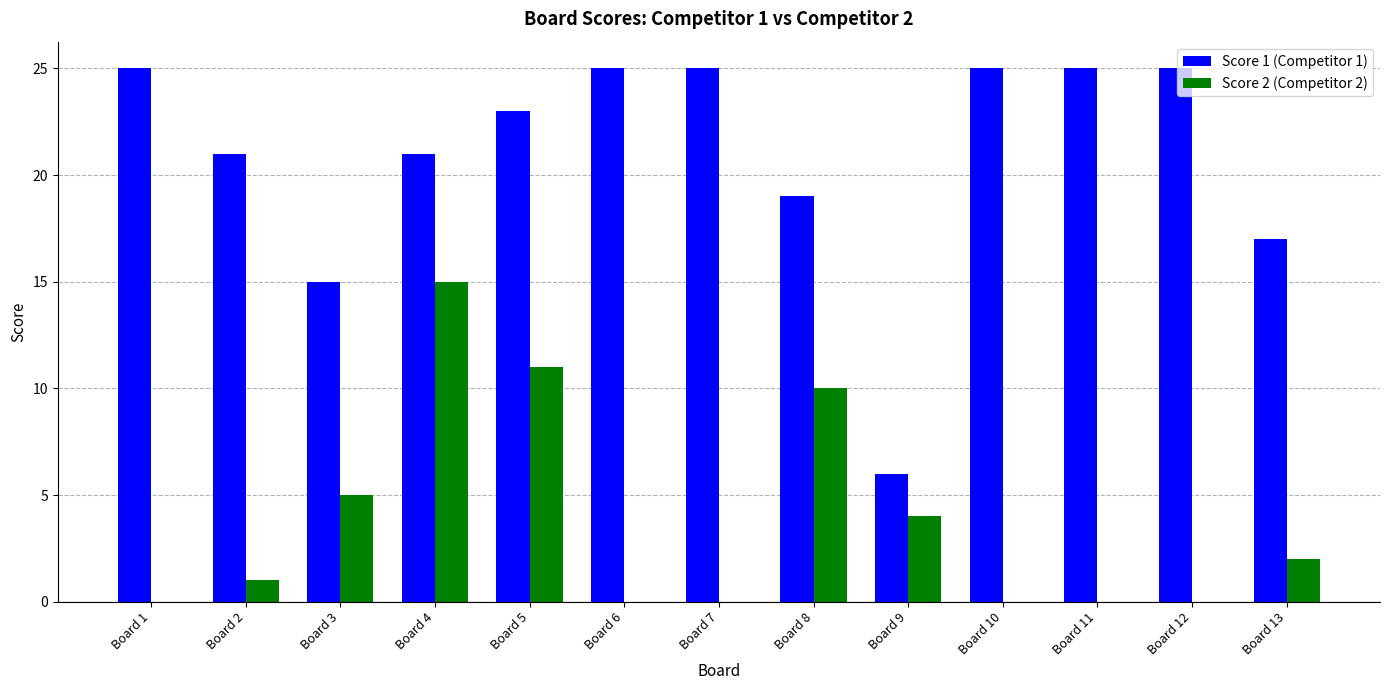

Is the value of Score 2 (Competitor 2) at Board 2 greater than the value of Score 1 (Competitor 1) at Board 3?

No